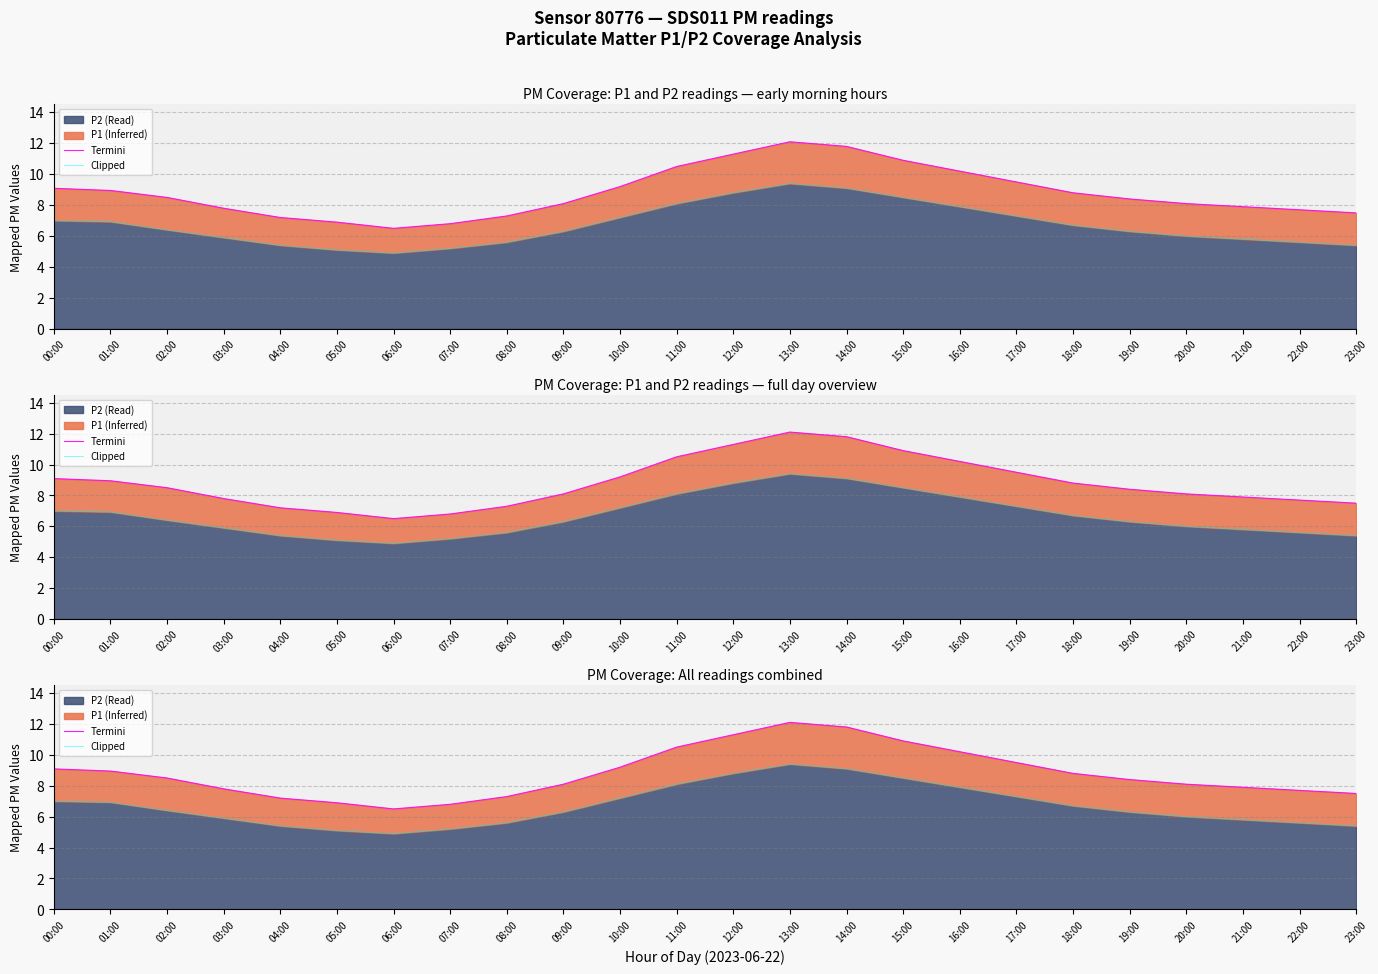

At which label does Clipped reach its minimum?

06:00